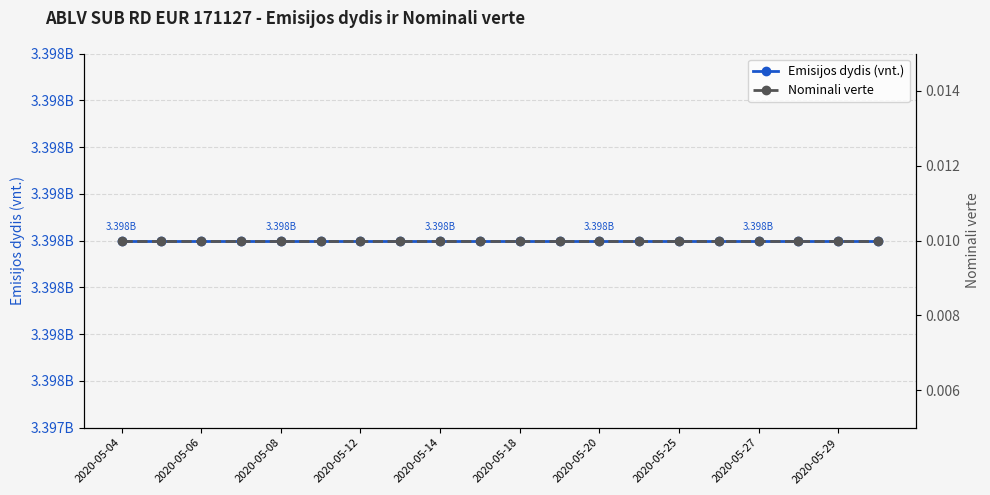

How many data points does each series have?

20